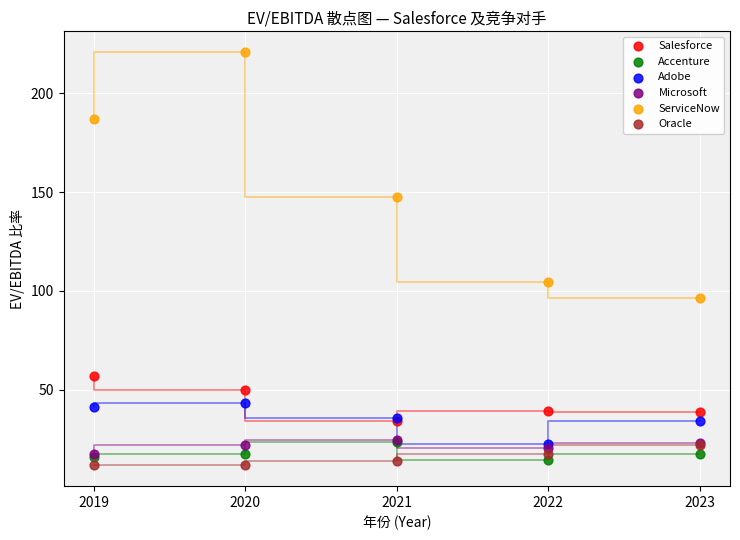

Across all series, what Y value is closest to 116?

104.3